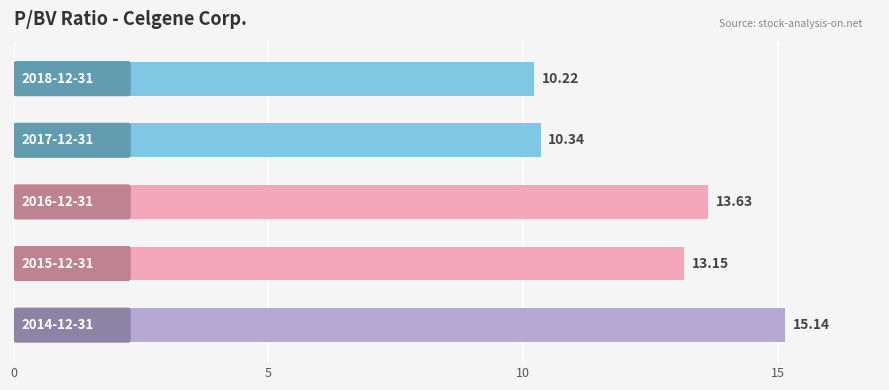

What is the difference between the maximum and second lowest values?

4.8